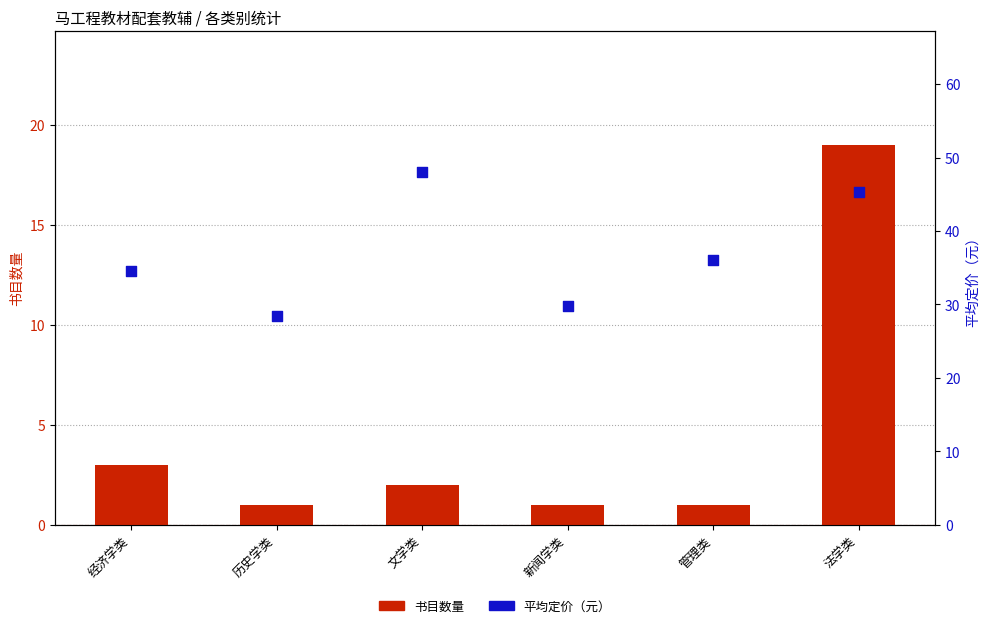

At how many categories does at least one series exceed 9?

6